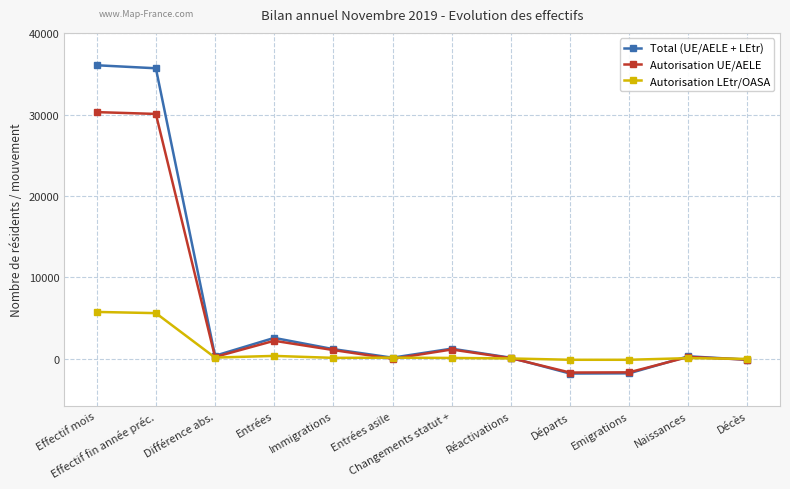

Which category has the highest value in the Autorisation LEtr/OASA series?

Effectif mois